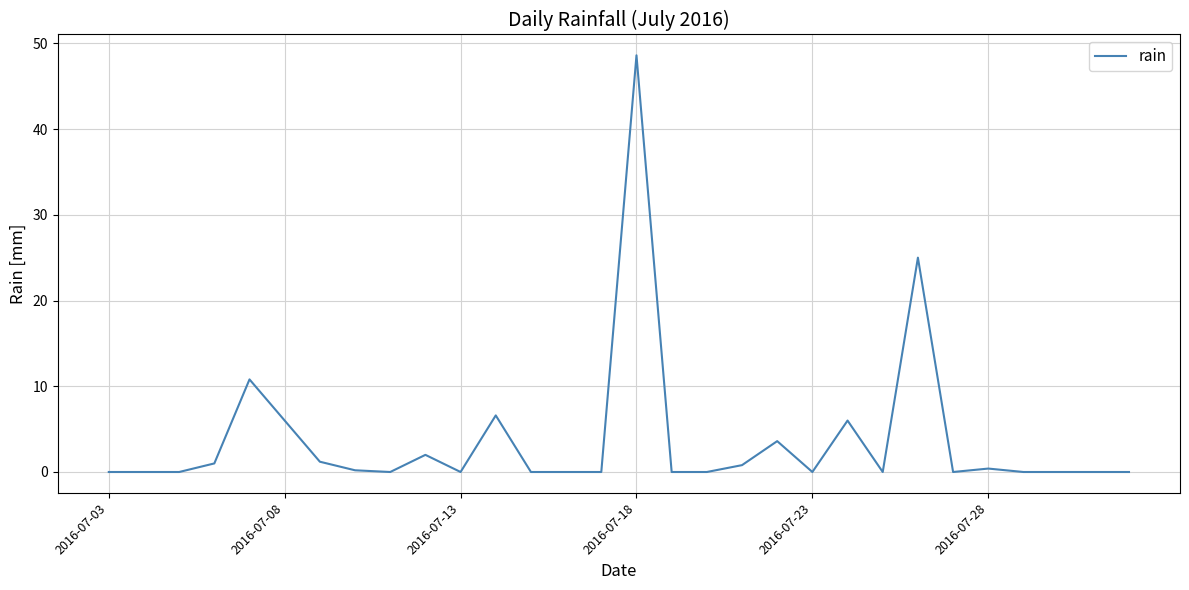

What is the average value?

3.7